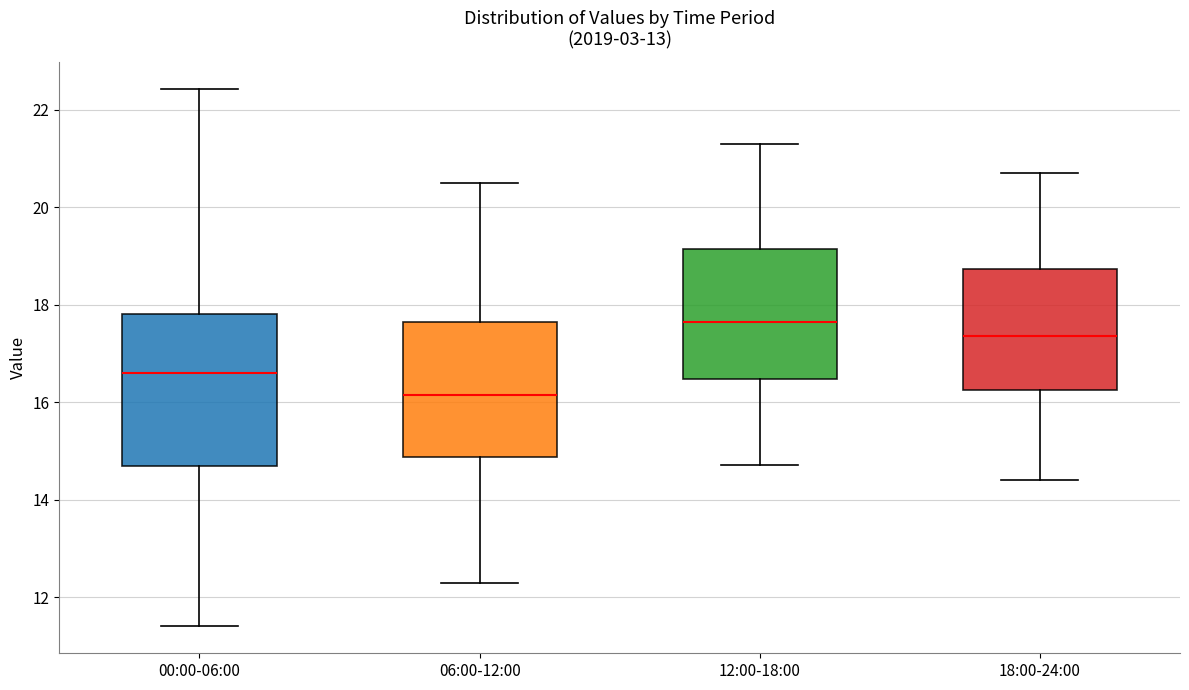

Where does the lower whisker of the box for 12:00-18:00 end on the y-axis? The values are not printed on the chart, so give them approximately, as read against the axis.

14.8